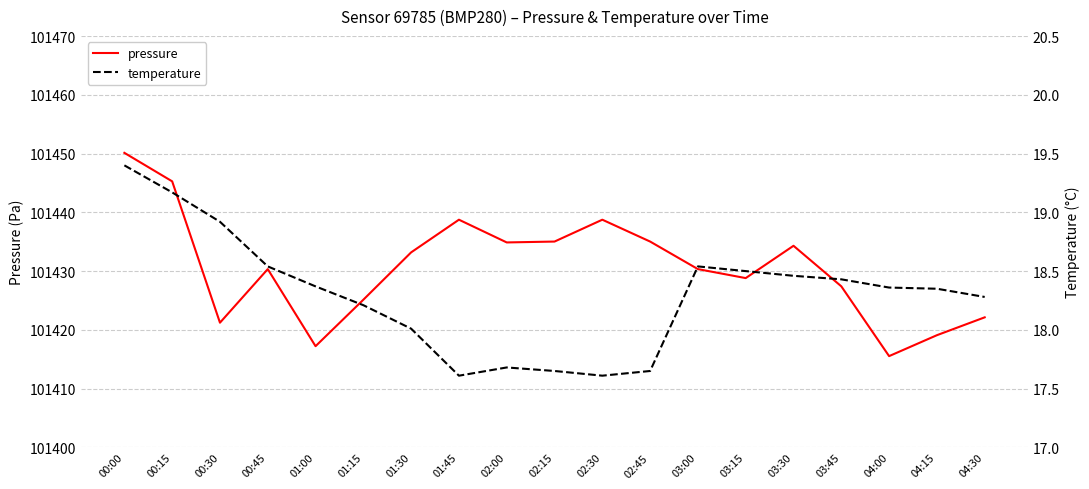

List the labels in order of temperature value, smallest first.

01:45, 02:30, 02:15, 02:45, 02:00, 01:30, 01:15, 04:30, 04:15, 04:00, 01:00, 03:45, 03:30, 03:15, 00:45, 03:00, 00:30, 00:15, 00:00